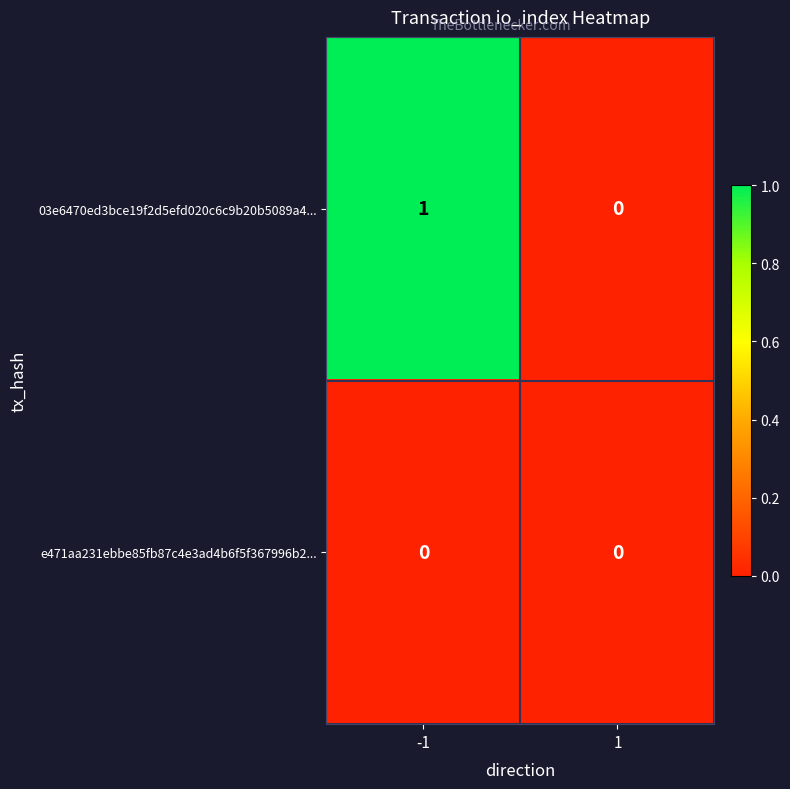

How many series are shown in this chart?

2